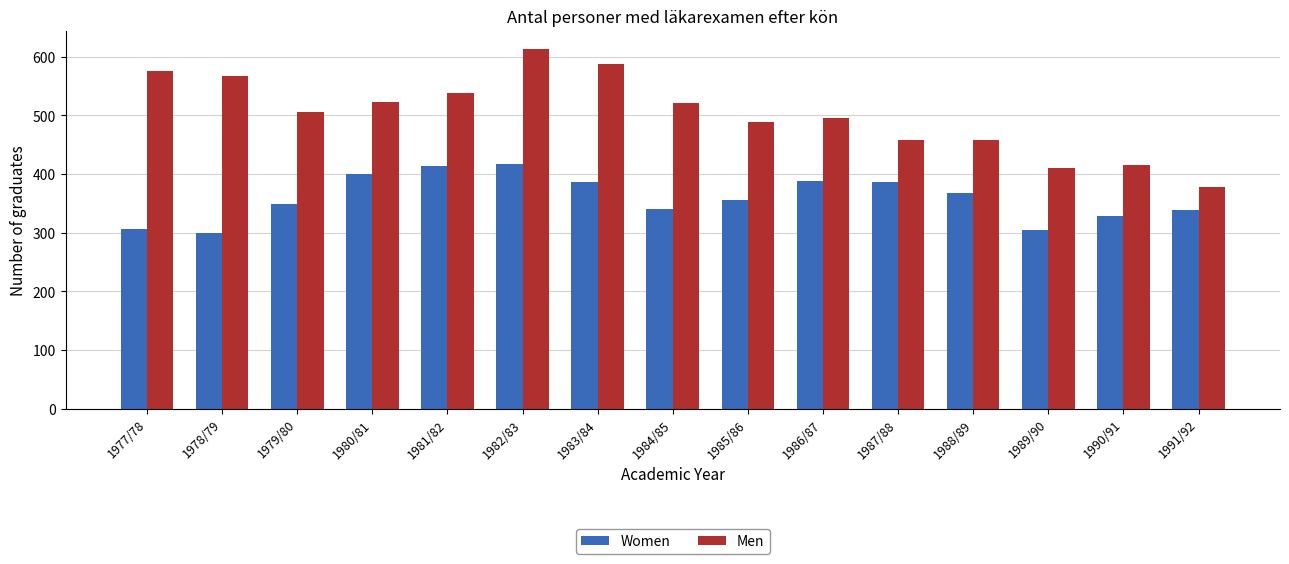

List the series in order of their overall mean, highest first.

Men, Women